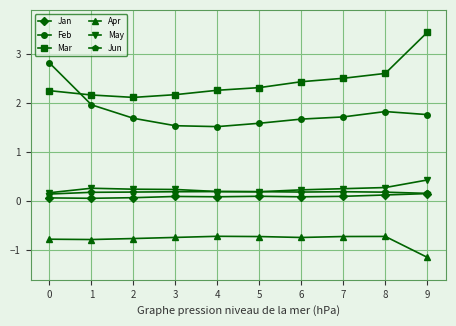

What is the value of the Mar point at the 6th from the left?

2.3